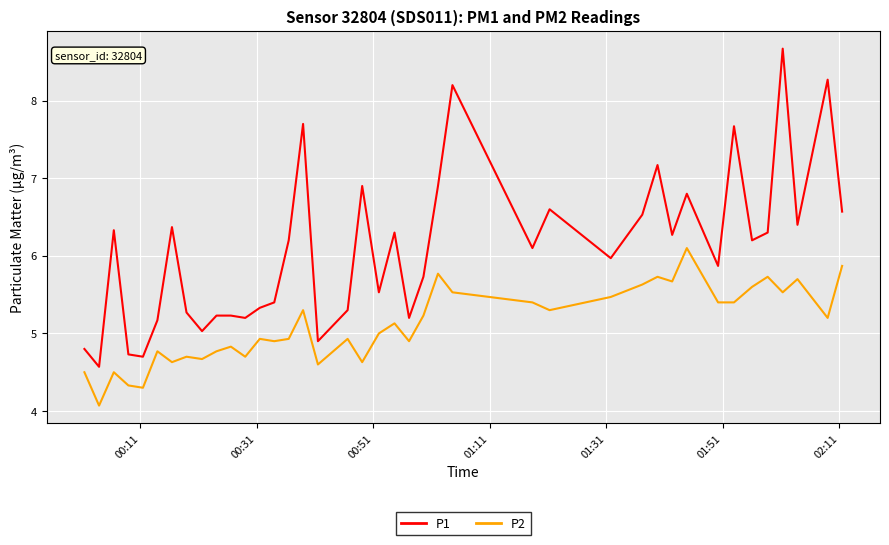

Which series has the largest total across all categories?

P1